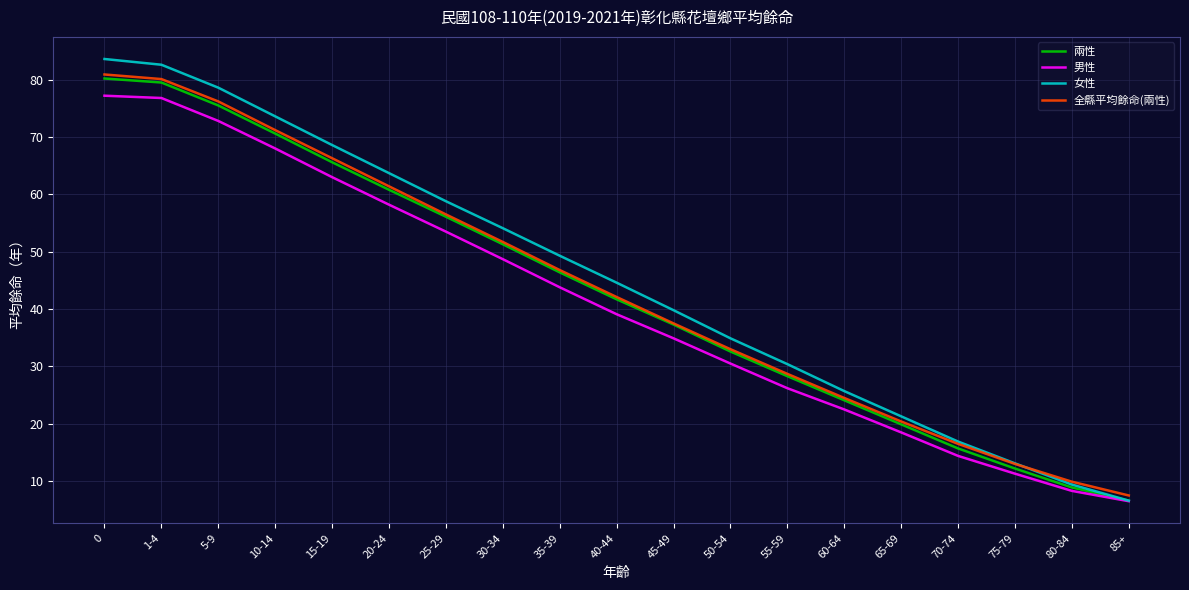

What is the minimum value for 男性?

6.5